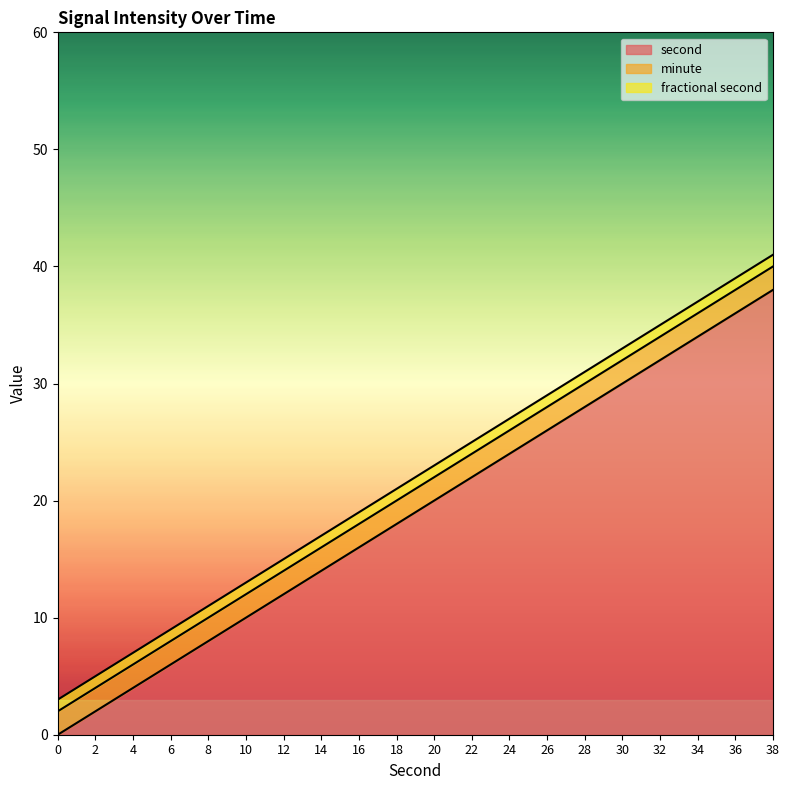

What is the total value across all series at 6?

9